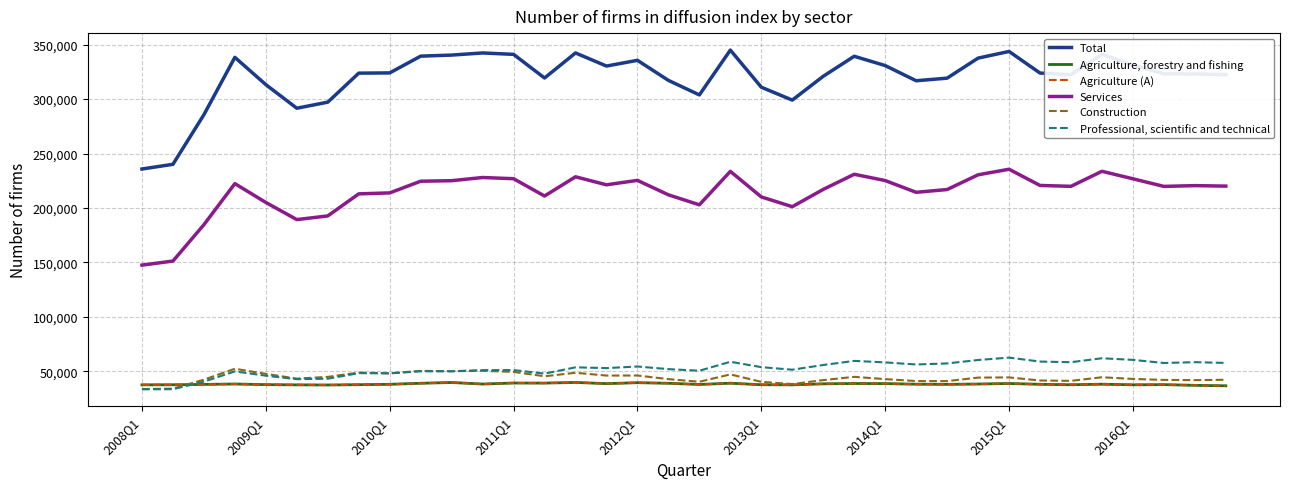

Is this an area chart (filled region under the line)?

No